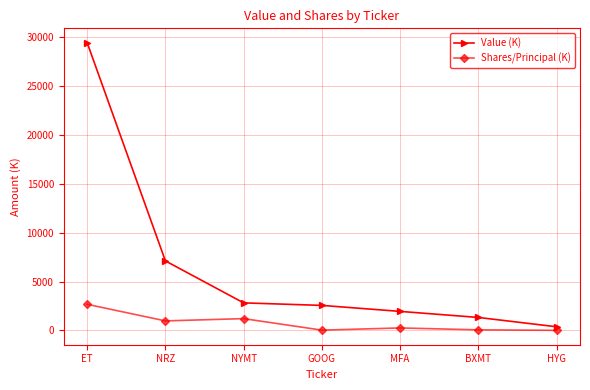

True or false: Value (K) and Shares/Principal (K) intersect in this chart.

False